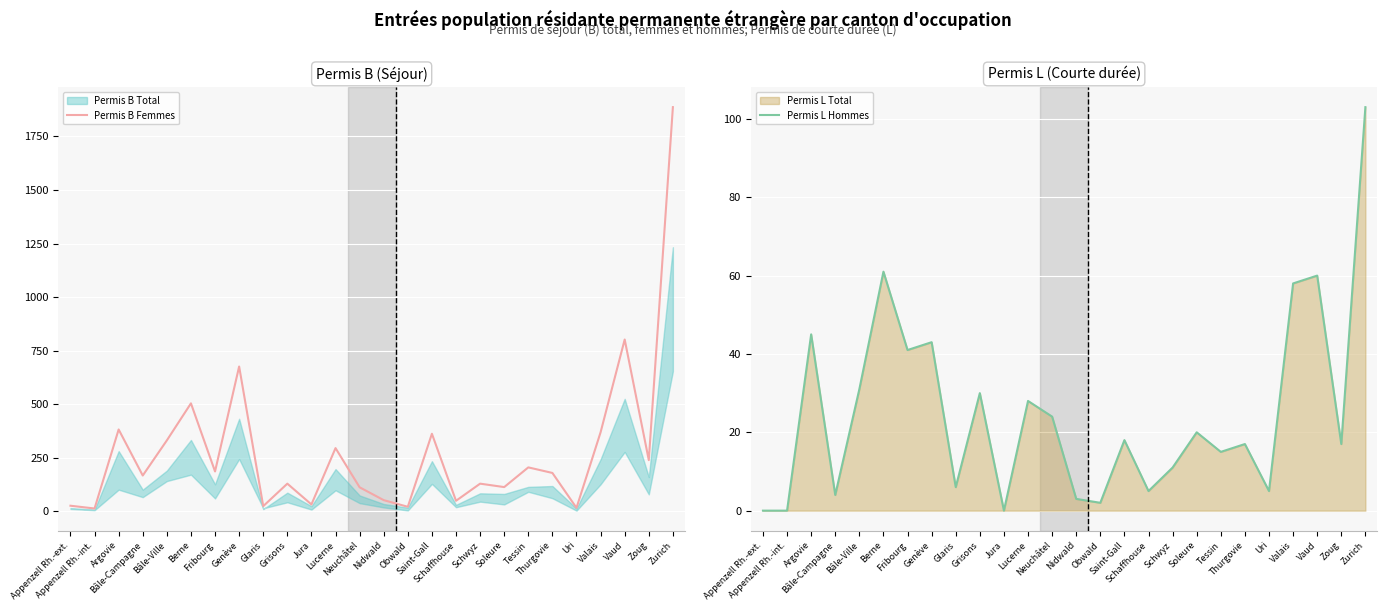

Reading right to left, what are all the values shown in this chart?

Permis B Femmes: Zurich=1887	Zoug=239	Vaud=802	Valais=369	Uri=16	Thurgovie=179	Tessin=205	Soleure=113	Schwyz=129	Schaffhouse=49	Saint-Gall=362	Obwald=21	Nidwald=52	Neuchâtel=112	Lucerne=295	Jura=32	Grisons=129	Glaris=24	Genève=676	Fribourg=186	Berne=504	Bâle-Ville=331	Bâle-Campagne=167	Argovie=382	Appenzell Rh.-int.=13	Appenzell Rh.-ext.=26
Permis L Hommes: Zurich=103	Zoug=17	Vaud=60	Valais=58	Uri=5	Thurgovie=17	Tessin=15	Soleure=20	Schwyz=11	Schaffhouse=5	Saint-Gall=18	Obwald=2	Nidwald=3	Neuchâtel=24	Lucerne=28	Jura=0	Grisons=30	Glaris=6	Genève=43	Fribourg=41	Berne=61	Bâle-Ville=31	Bâle-Campagne=4	Argovie=45	Appenzell Rh.-int.=0	Appenzell Rh.-ext.=0